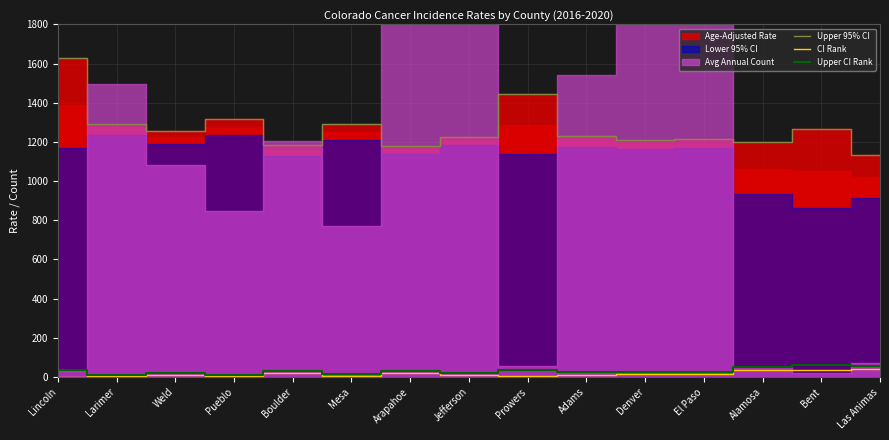

Reading left to right, extract all data points from this chart.

Upper 95% CI: Lincoln=1630.6	Larimer=1293.6	Weld=1257.7	Pueblo=1315.2	Boulder=1185.9	Mesa=1293.3	Arapahoe=1181.2	Jefferson=1227.2	Prowers=1445.6	Adams=1230.8	Denver=1210.6	El Paso=1214.1	Alamosa=1201.0	Bent=1263.6	Las Animas=1133.4
CI Rank: Lincoln=2.0	Larimer=6.0	Weld=10.0	Pueblo=5.0	Boulder=22.0	Mesa=7.0	Arapahoe=21.0	Jefferson=11.0	Prowers=4.0	Adams=12.0	Denver=16.0	El Paso=14.0	Alamosa=35.0	Bent=38.0	Las Animas=42.0
Upper CI Rank: Lincoln=37.0	Larimer=13.0	Weld=21.0	Pueblo=13.0	Boulder=31.0	Mesa=16.0	Arapahoe=30.0	Jefferson=22.0	Prowers=36.0	Adams=24.0	Denver=25.0	El Paso=24.0	Alamosa=53.0	Bent=60.0	Las Animas=54.0